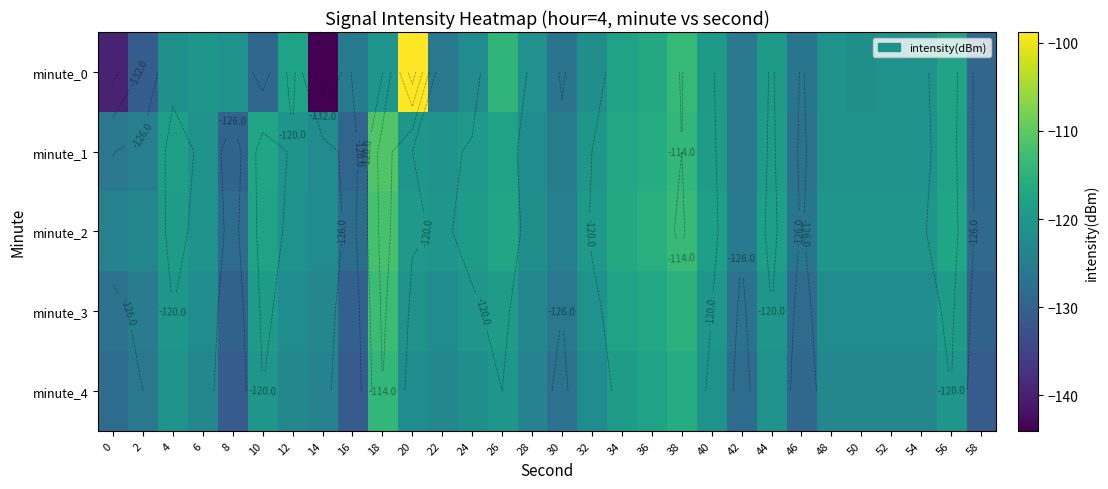

What is the difference between the maximum and minimum values in the minute_4 series?

17.0